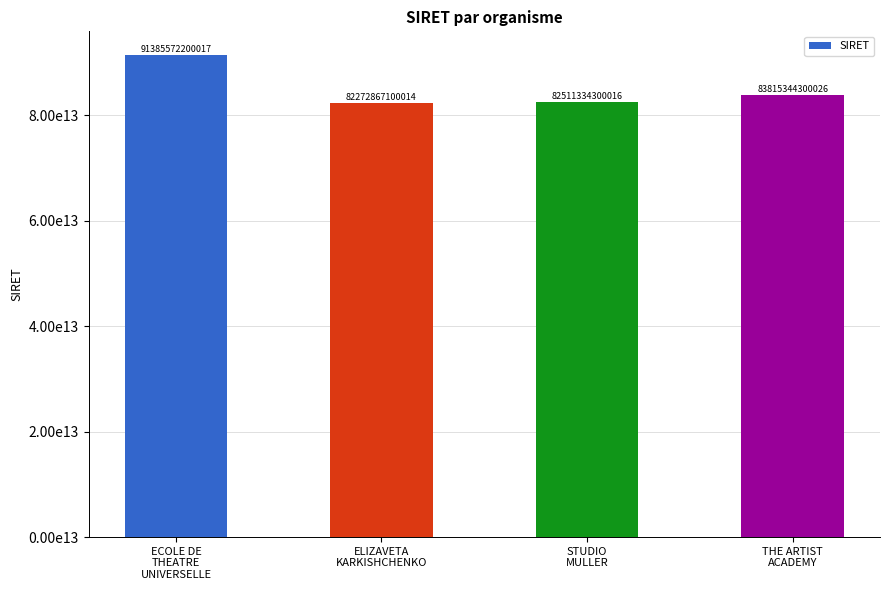

Rank the categories by value from highest to lowest.

ECOLE DE
THEATRE
UNIVERSELLE, THE ARTIST
ACADEMY, STUDIO
MULLER, ELIZAVETA
KARKISHCHENKO